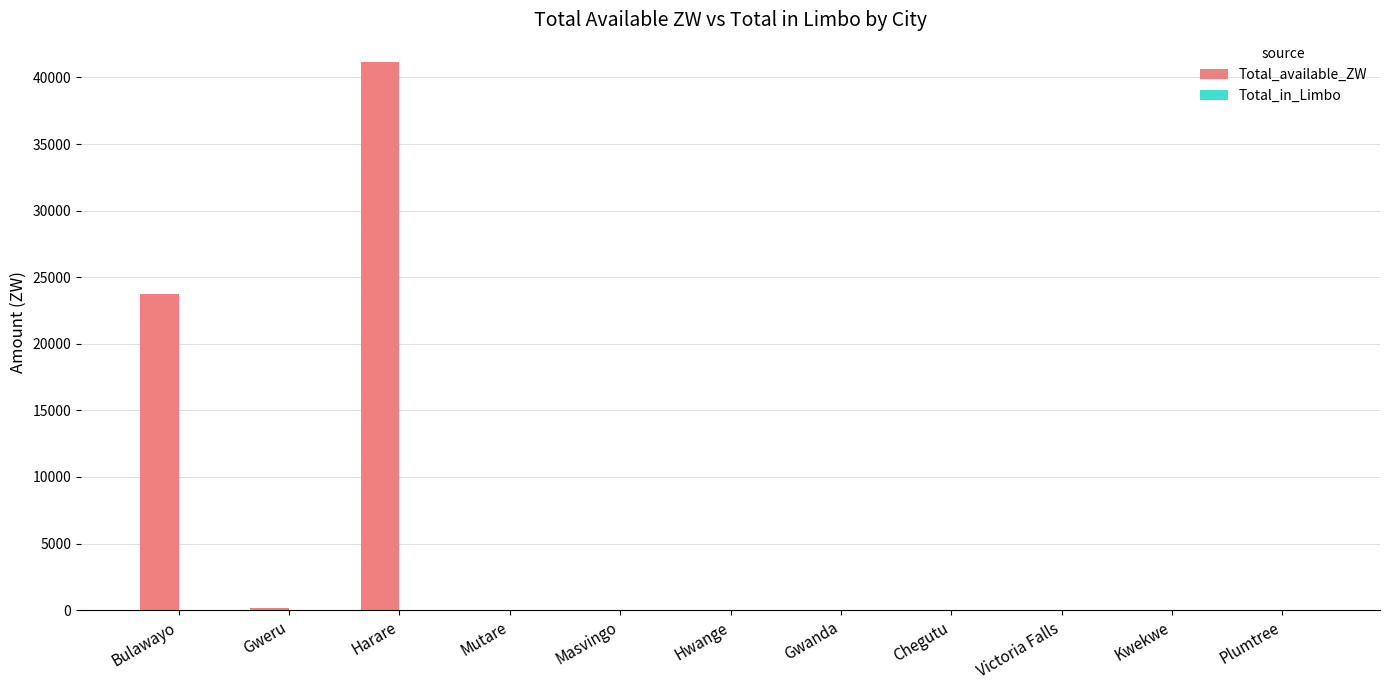

Is it true that the value at Gwanda is -21826.4?

False